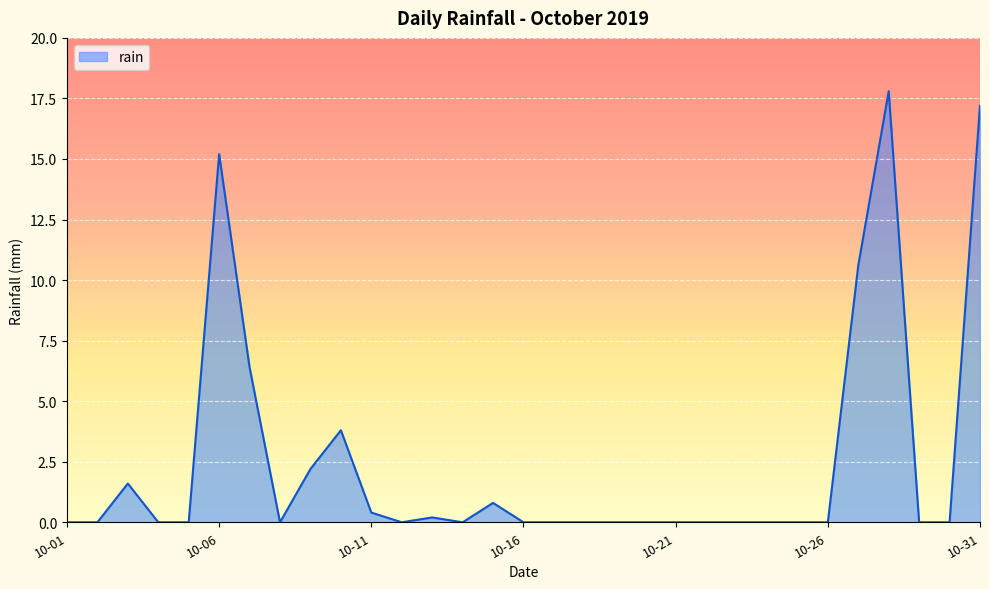

How many interior local valleys (lower than both neighbors) does the data have?

3